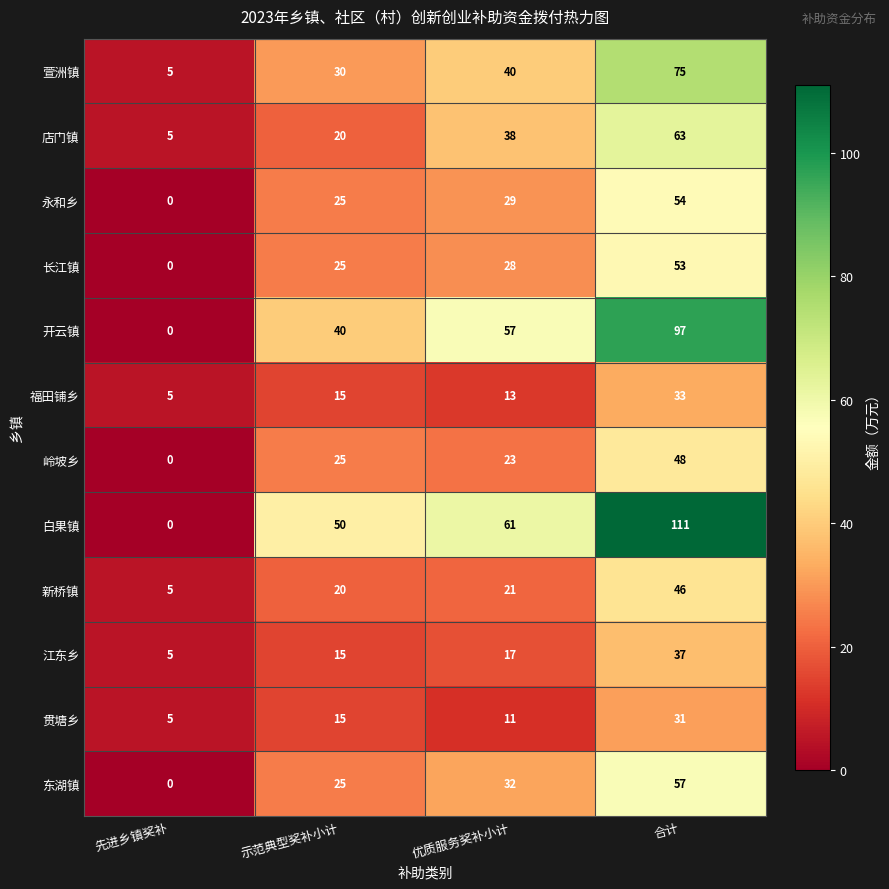

How many series are shown in this chart?

12